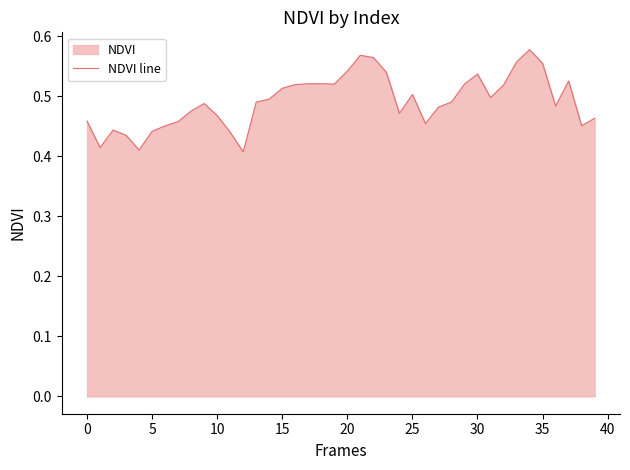

The chart shows a value of 0.3 at 25. True or false?

False